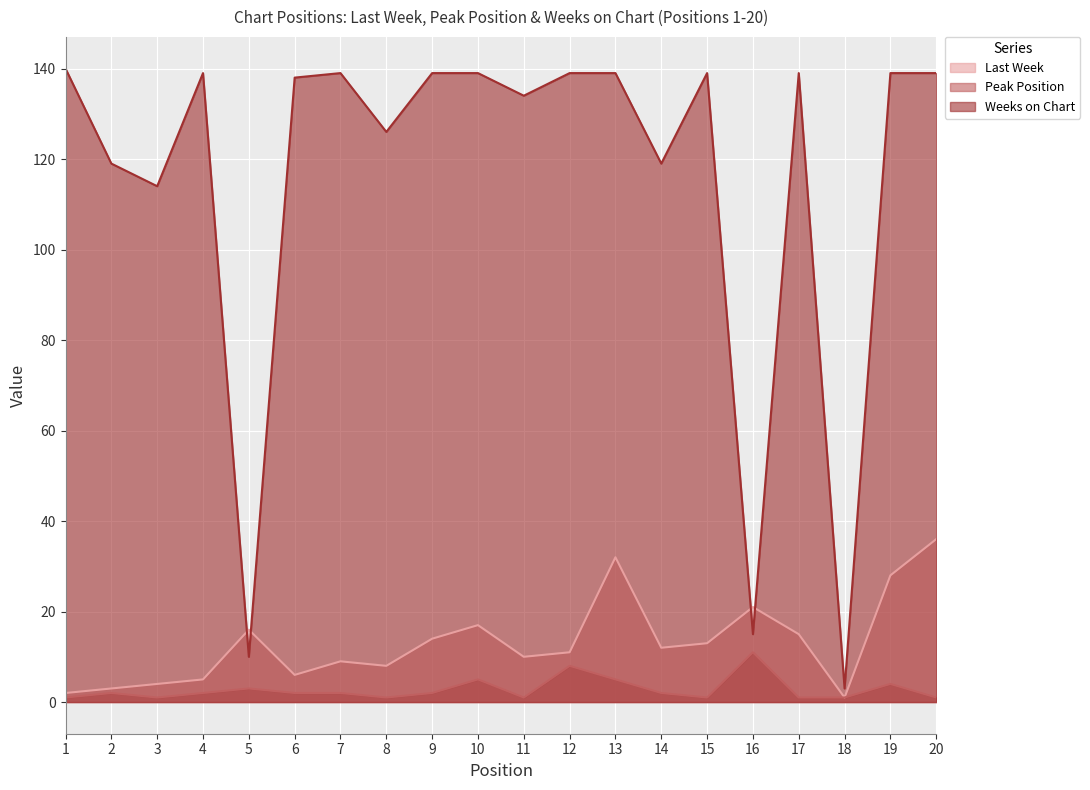

Reading left to right, transcribe all the data shown in this chart.

Last Week: 1=2	2=3	3=4	4=5	5=16	6=6	7=9	8=8	9=14	10=17	11=10	12=11	13=32	14=12	15=13	16=21	17=15	18=1	19=28	20=36
Peak Position: 1=1	2=2	3=1	4=2	5=3	6=2	7=2	8=1	9=2	10=5	11=1	12=8	13=5	14=2	15=1	16=11	17=1	18=1	19=4	20=1
Weeks on Chart: 1=140	2=119	3=114	4=139	5=10	6=138	7=139	8=126	9=139	10=139	11=134	12=139	13=139	14=119	15=139	16=15	17=139	18=3	19=139	20=139